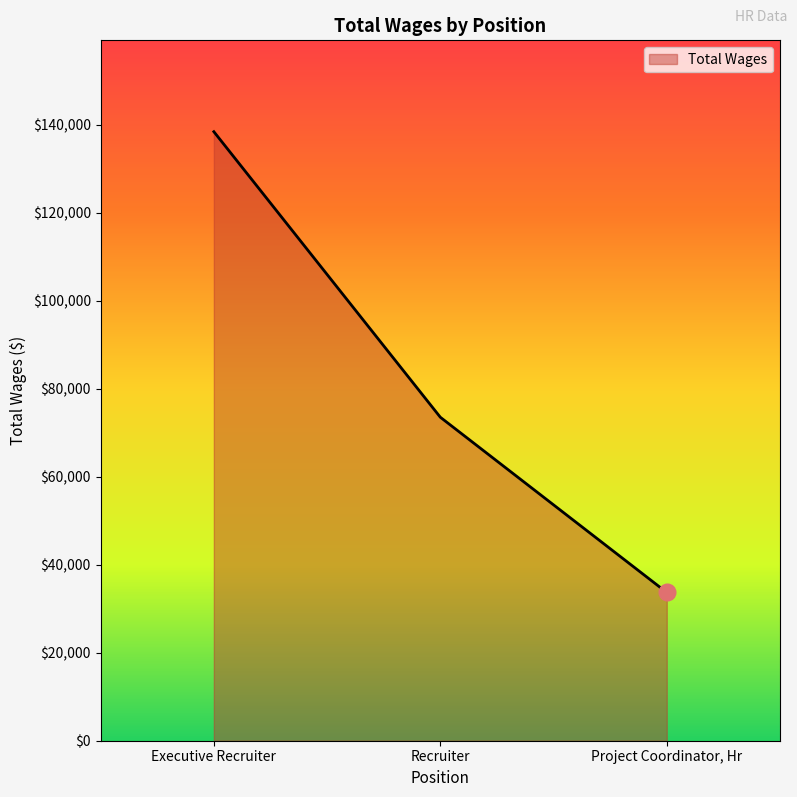

Which label corresponds to the smallest value in the chart?

Project Coordinator, Hr